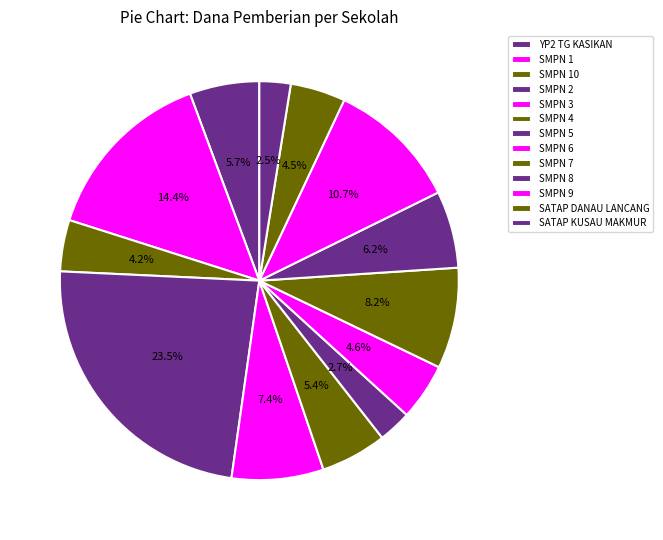

How many slices are in this pie chart?

13